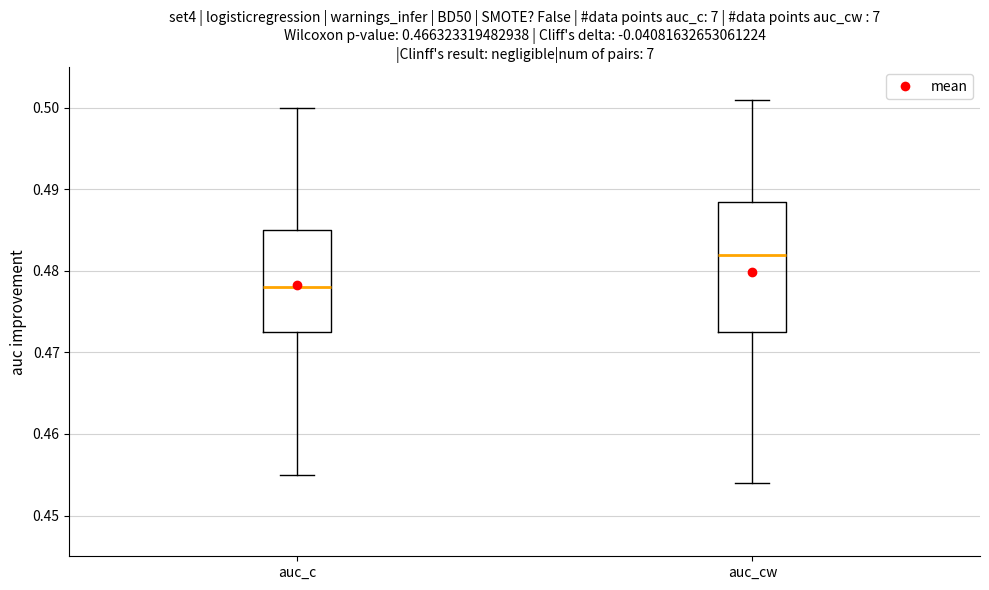

Where does the upper whisker of the box for auc_cw end on the y-axis? The values are not printed on the chart, so give them approximately, as read against the axis.

0.501